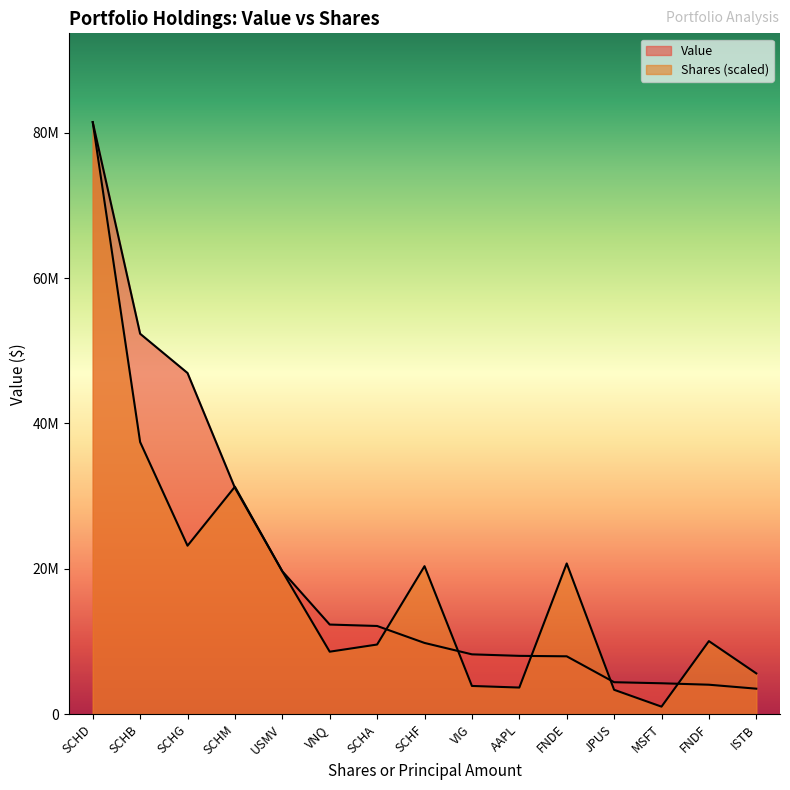

Which has a higher value, MSFT or SCHM?

SCHM